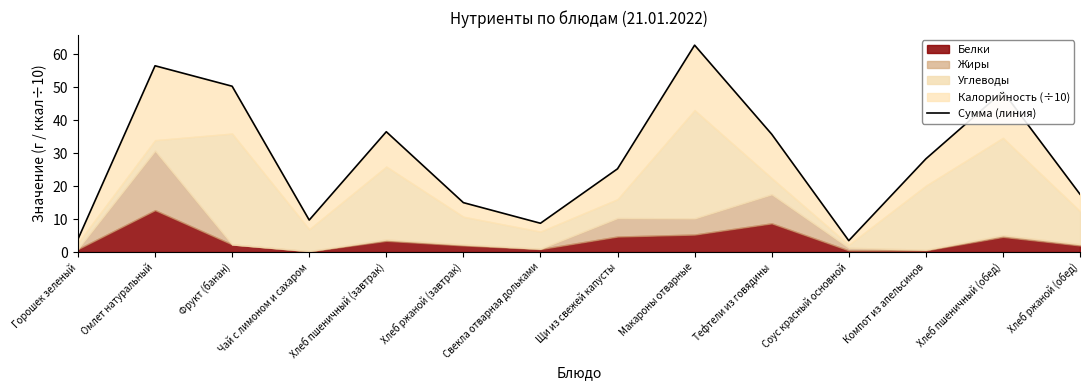

Does the chart display data point markers on the line(s)?

No